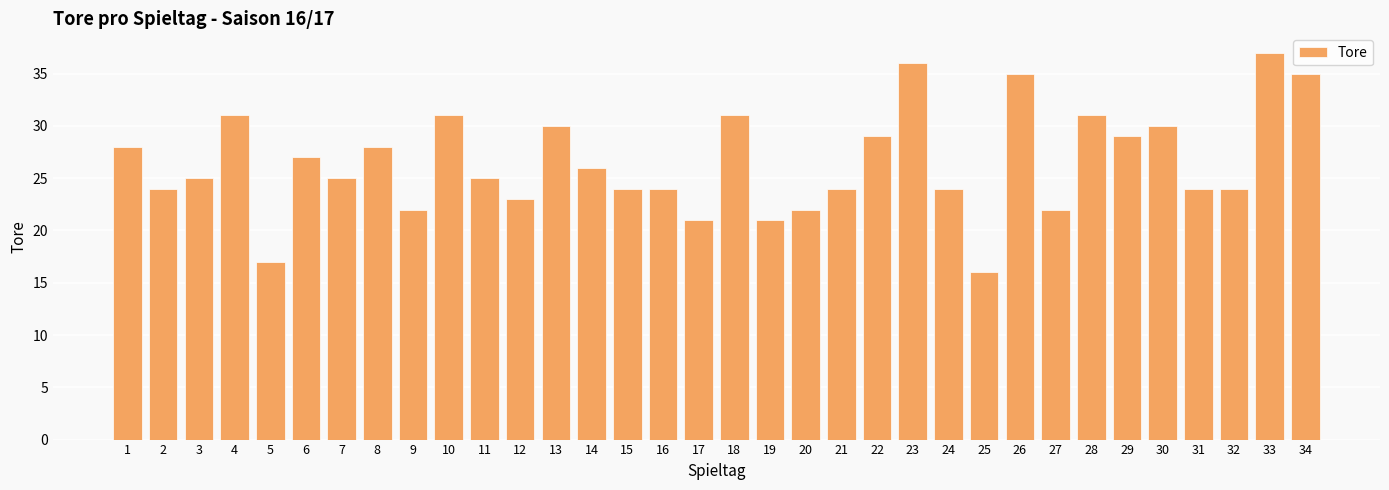

Which category has the highest value across all series?

33